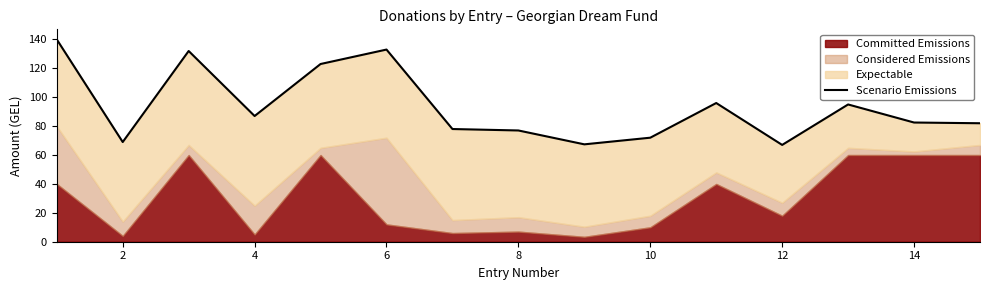

How many values are below 82?

6